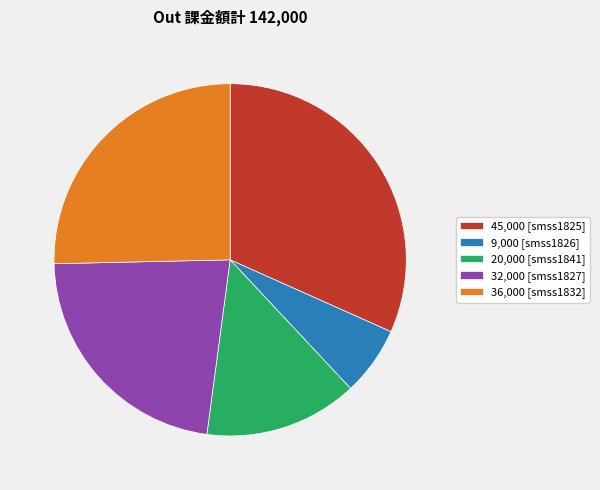

Which slice is the largest?

45,000 [smss1825]